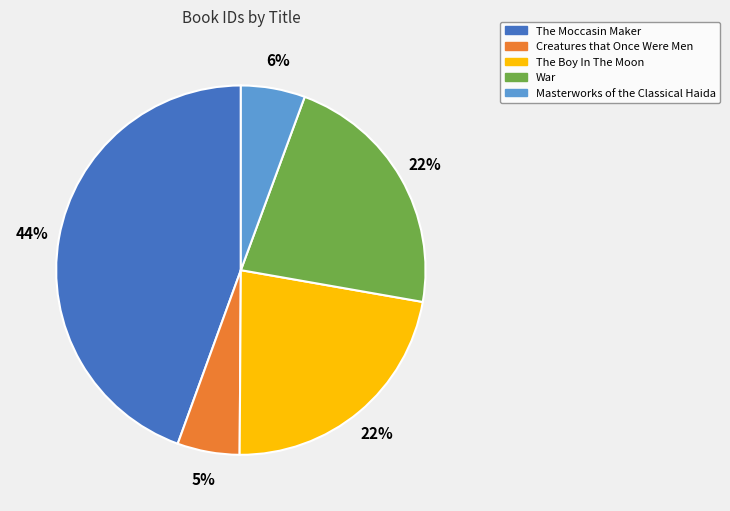

To the nearest percent, what is the difference between the War and The Moccasin Maker slice percentages?

22%